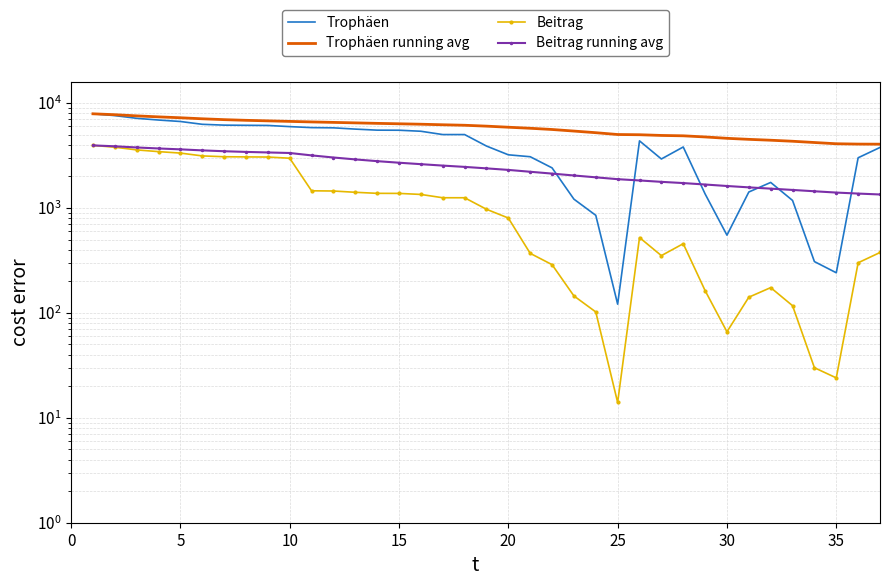

List the series in order of their overall mean, highest first.

Trophäen running avg, Trophäen, Beitrag running avg, Beitrag